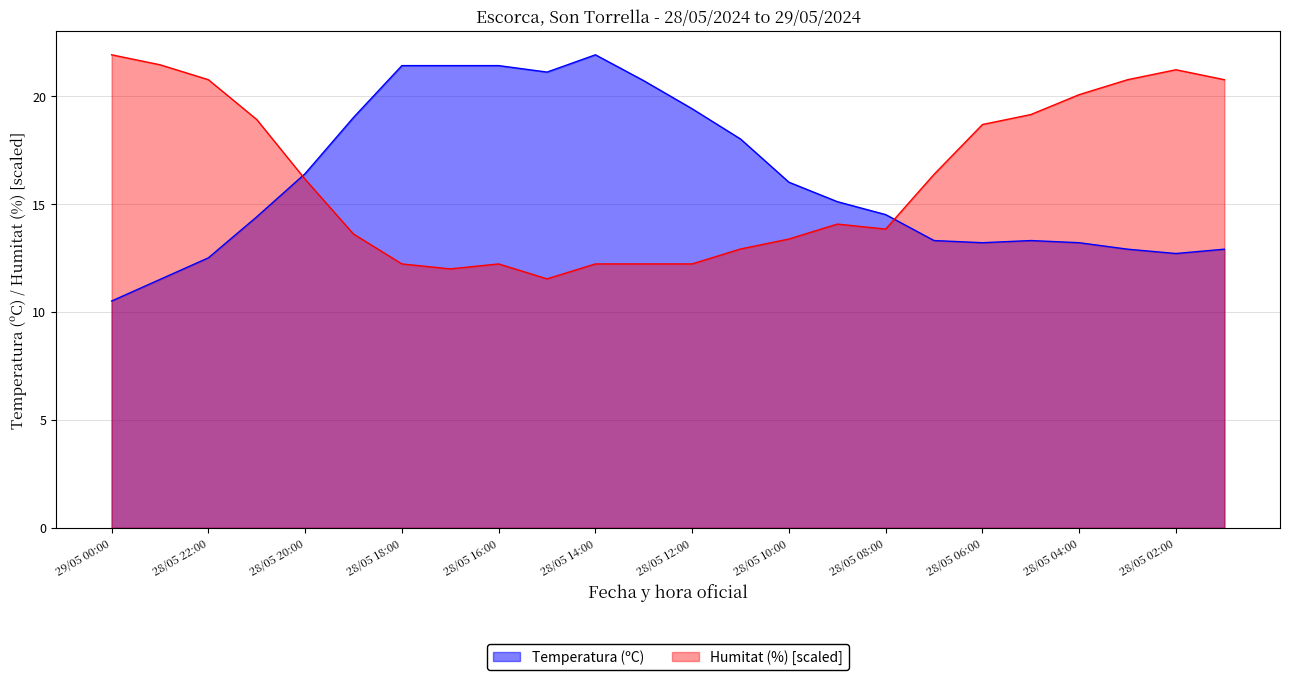

Is it true that Humitat (%) equals 6.3 at 28/05 18:00?

False